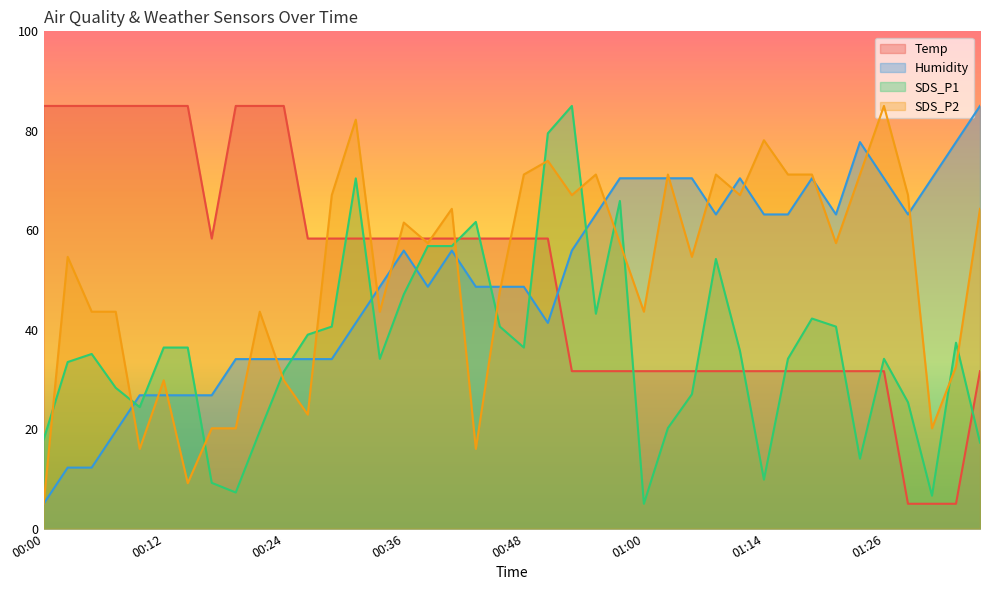

Rank the categories by SDS_P1 value from highest to lowest.

00:53, 00:51, 00:31, 00:58, 00:43, 00:39, 00:41, 01:08, 00:36, 00:56, 01:19, 00:29, 00:46, 01:21, 00:26, 01:34, 00:12, 00:14, 00:48, 01:11, 00:05, 00:34, 01:16, 01:26, 00:02, 00:24, 00:07, 01:06, 01:29, 00:09, 01:03, 00:22, 00:00, 01:37, 01:24, 01:14, 00:17, 00:19, 01:31, 01:00